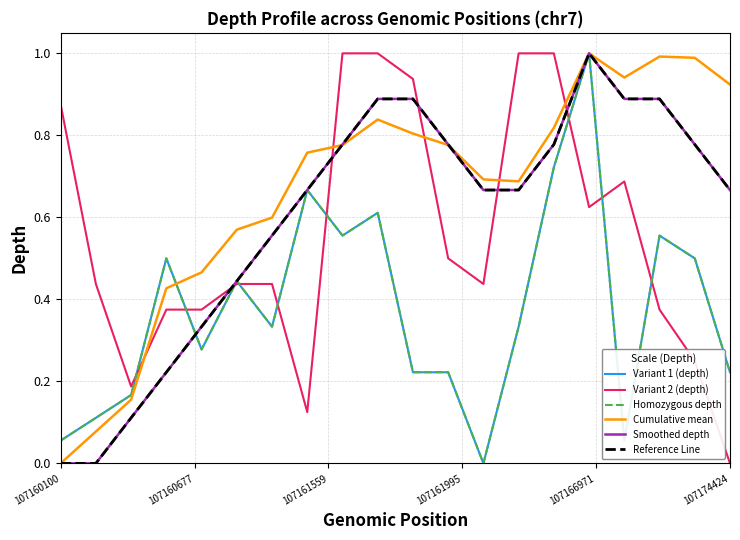

Does the chart display data point markers on the line(s)?

No